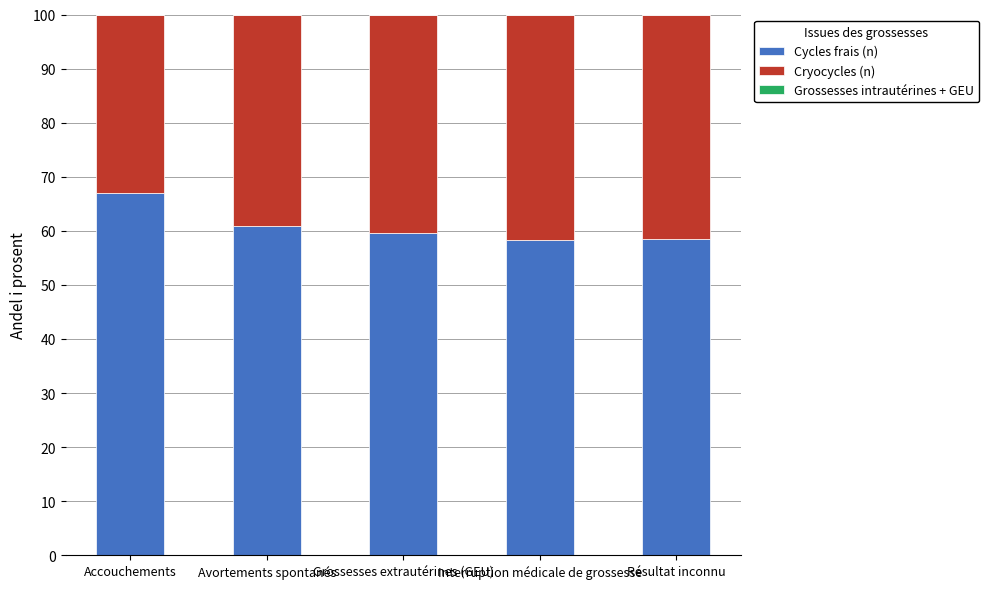

What is the approximate value of Cycles frais (n) at Grossesses extrautérines (GEU)?

59.7